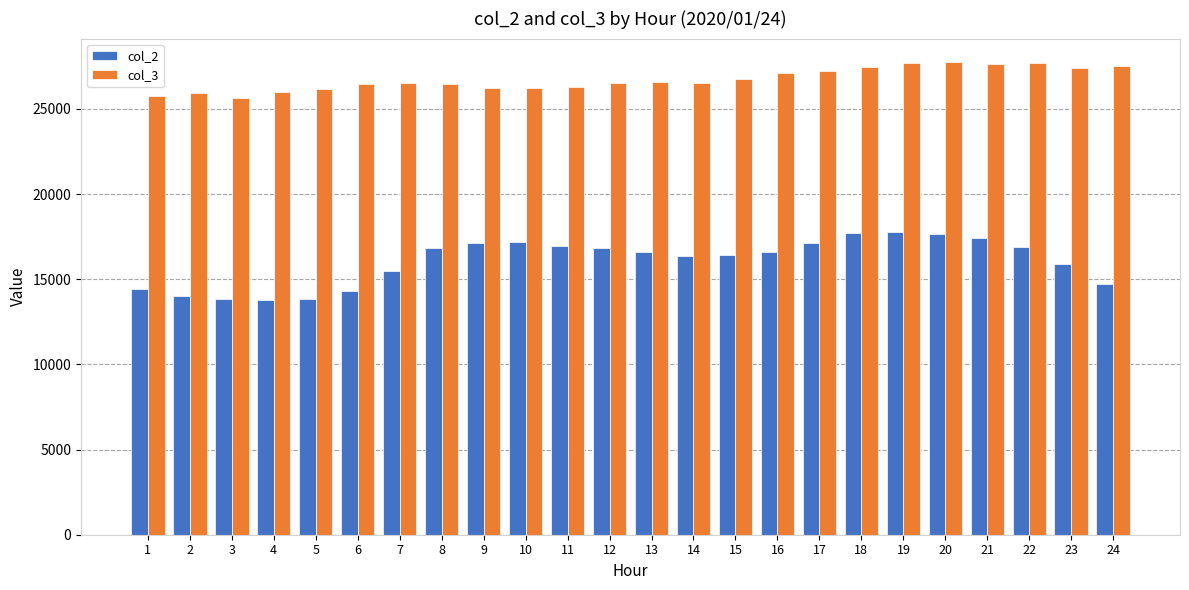

Is it true that col_2 equals 14418 at 1?

True